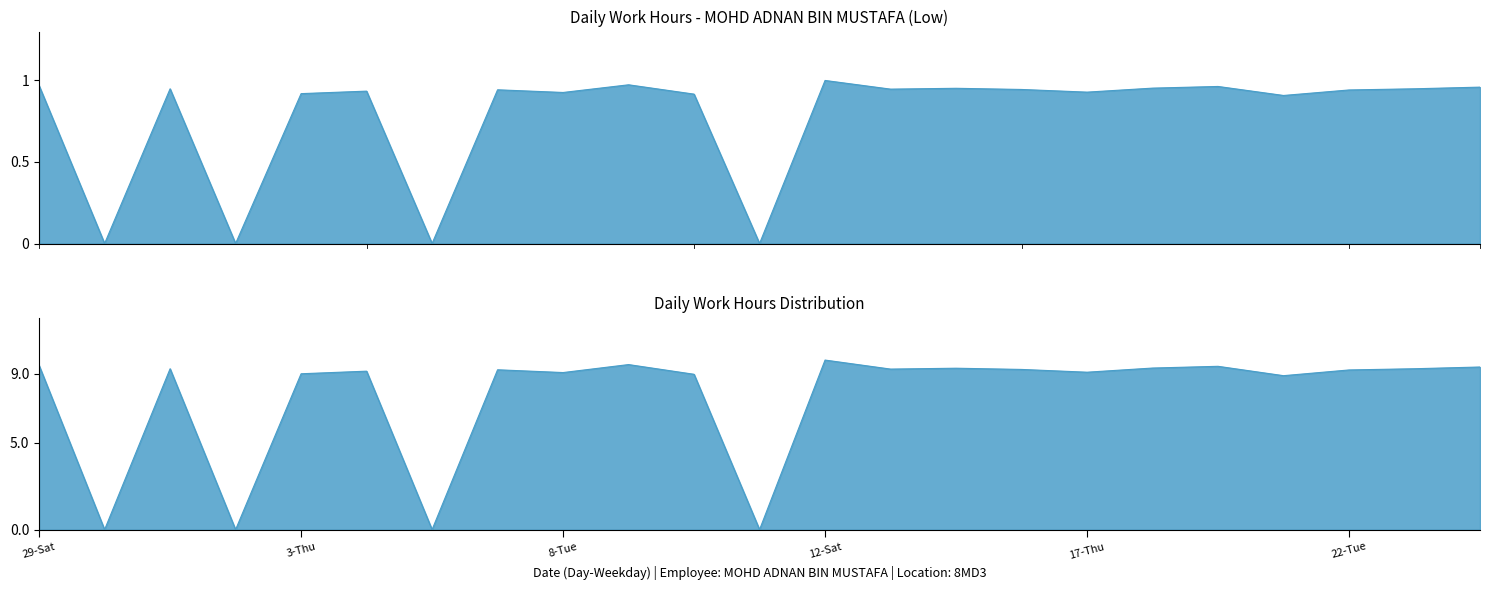

Count the number of data series in this chart.

1